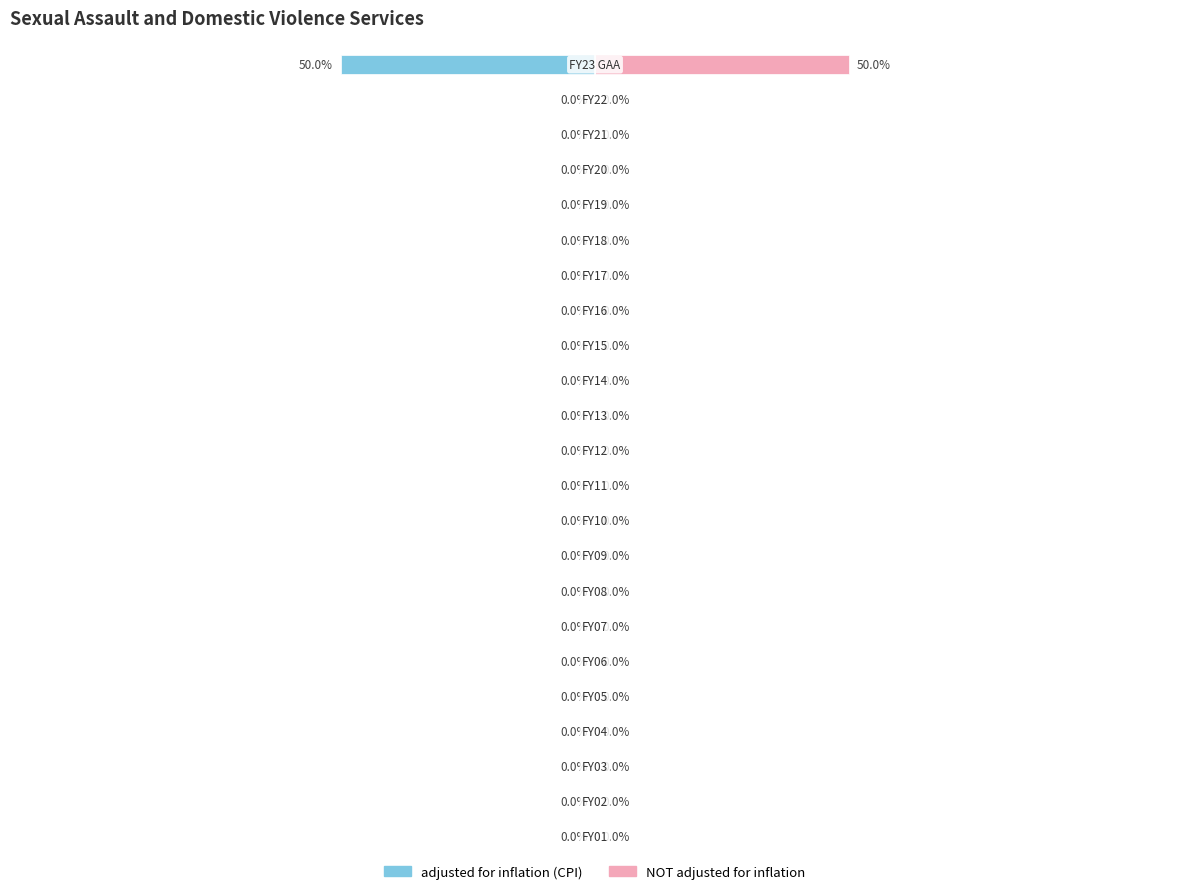

The adjusted for inflation (CPI) series shows 0 at 8. True or false?

True